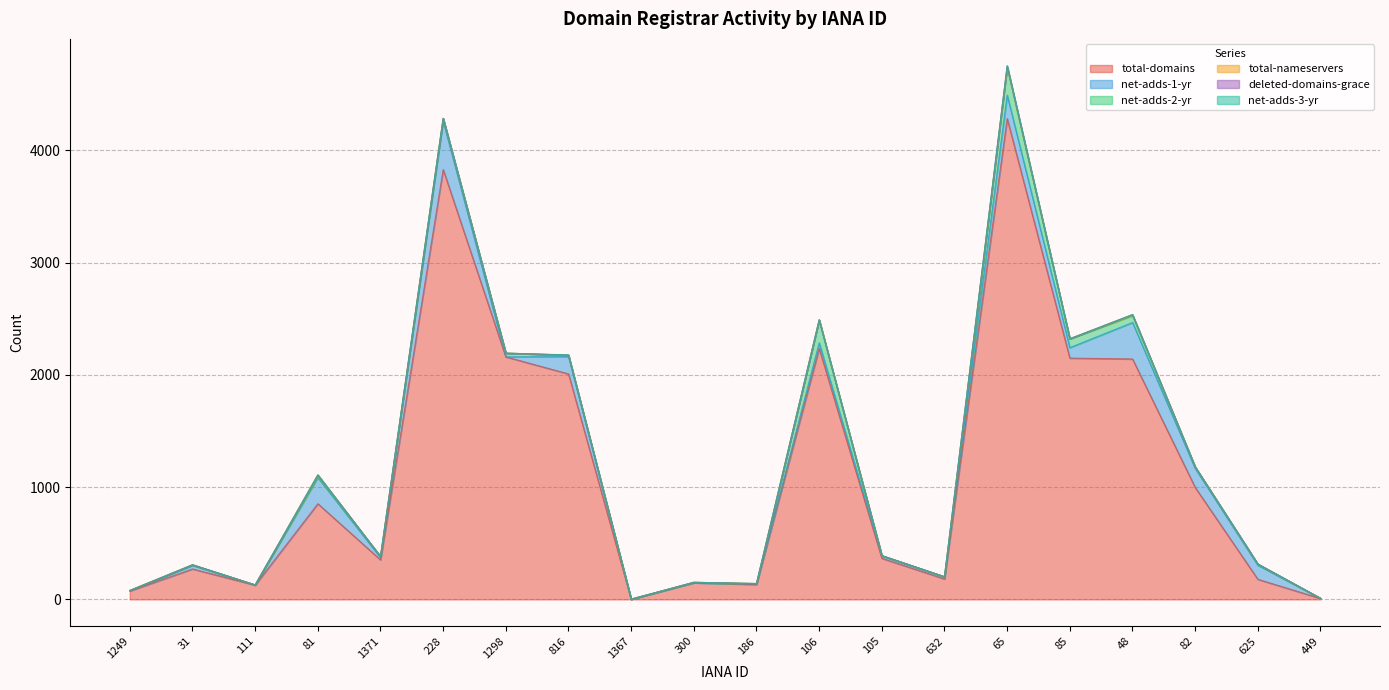

Between which two adjacent categories do net-adds-2-yr and total-nameservers first intersect?

111 and 81